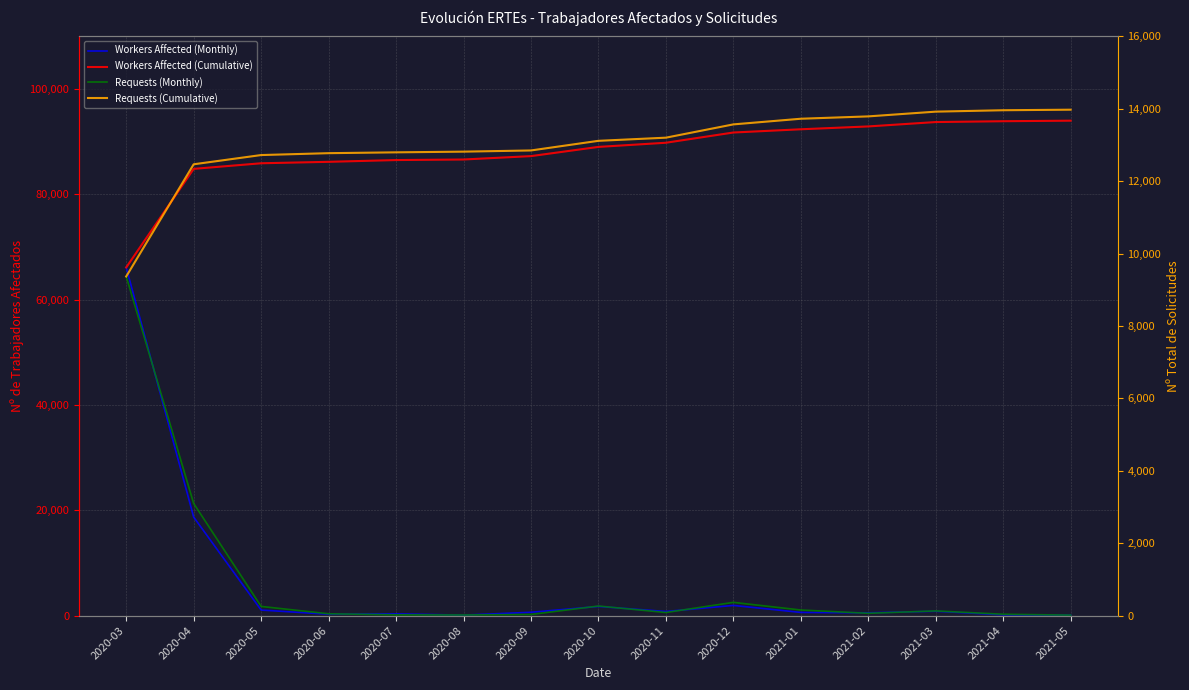

Reading left to right, list all the values displayed in this chart.

Workers Affected (Monthly): 66130	18717	1064	273	337	105	643	1749	790	1943	615	540	833	157	104
Workers Affected (Cumulative): 66130	84847	85911	86184	86521	86626	87269	89018	89808	91751	92366	92906	93739	93896	94000
Requests (Monthly): 9369	3099	255	52	23	19	33	266	87	367	156	65	131	39	15
Requests (Cumulative): 9369	12468	12723	12775	12798	12817	12850	13116	13203	13570	13726	13791	13922	13961	13976